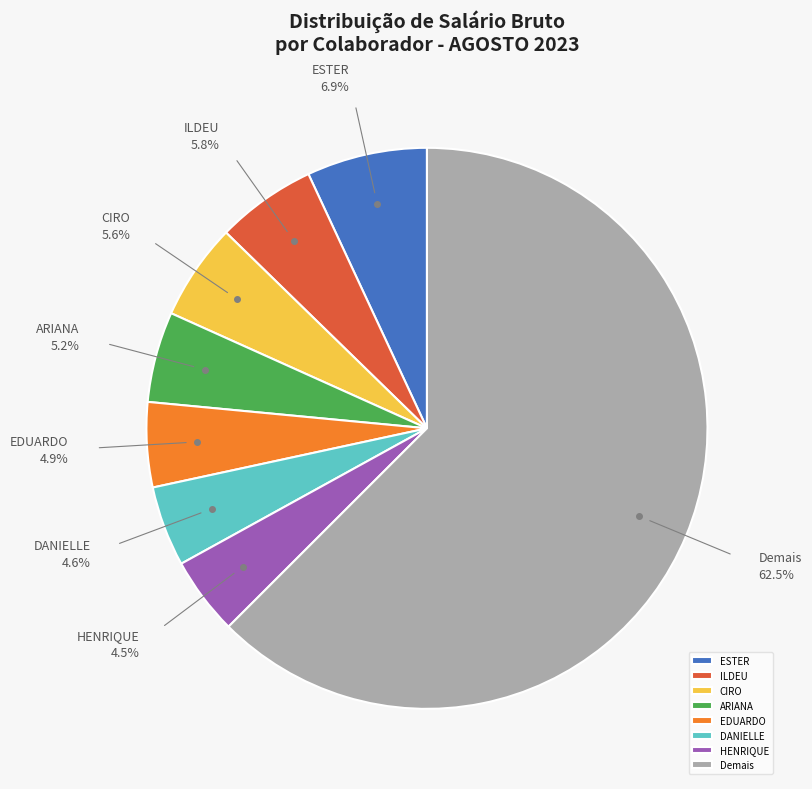

Which slice is the largest?

Demais